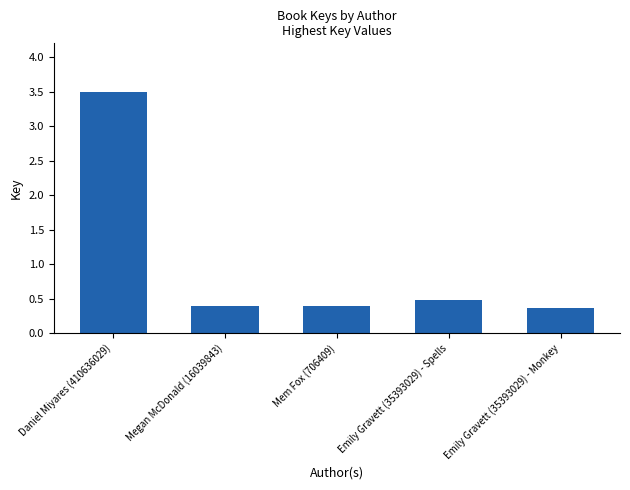

What is the change in value from Daniel Miyares (410636029) to Emily Gravett (35393029) - Spells?

-3.0